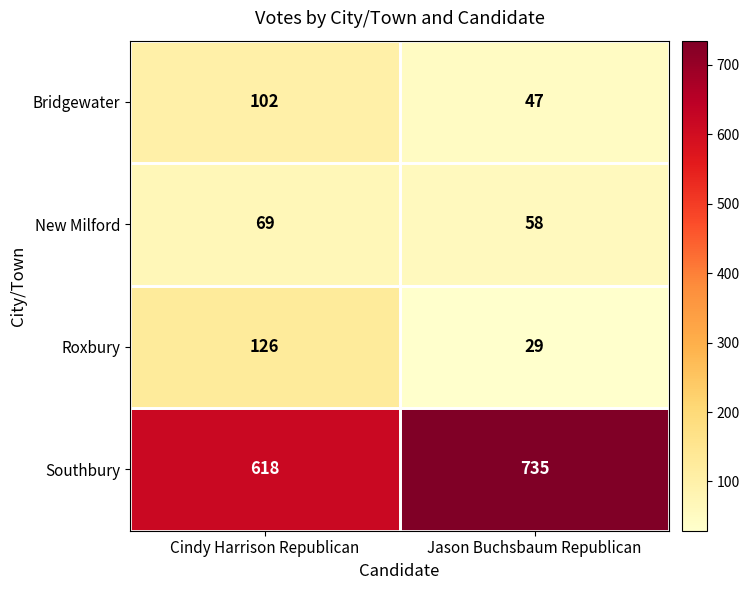

What is the difference between the maximum and minimum values in the Southbury series?

117